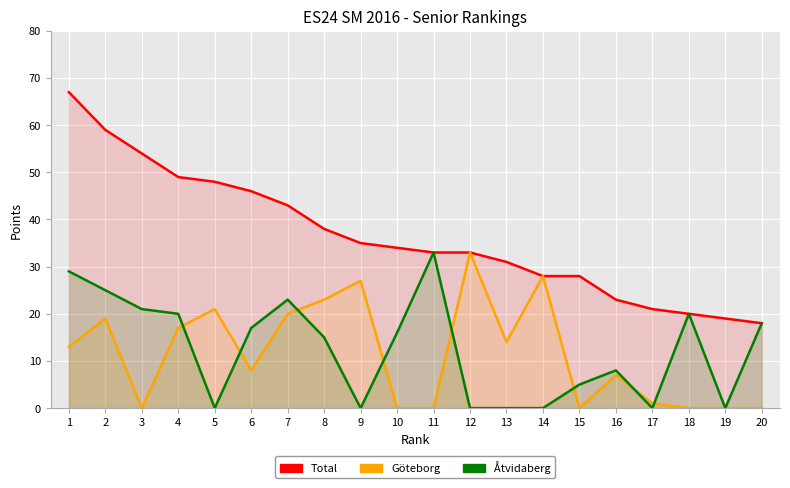

Which has a higher value, 13 or 5?

5